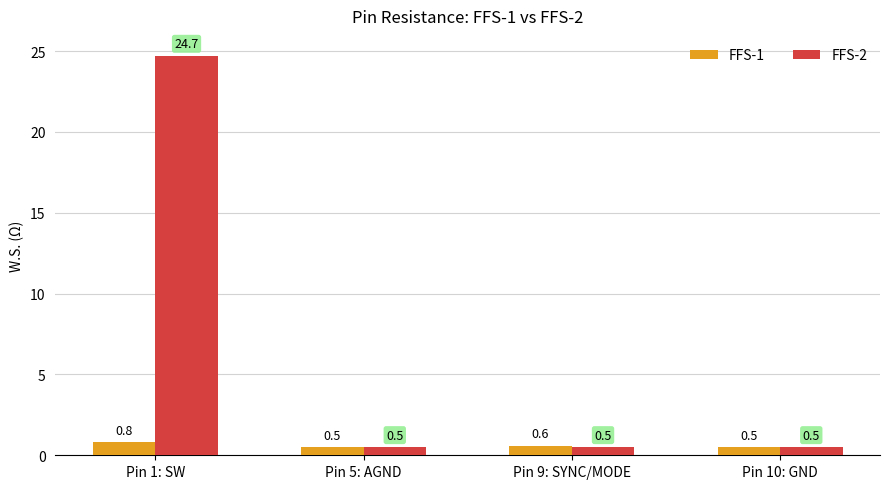

Reading left to right, transcribe all the data shown in this chart.

FFS-1: 0.8	0.5	0.6	0.5
FFS-2: 24.7	0.5	0.5	0.5